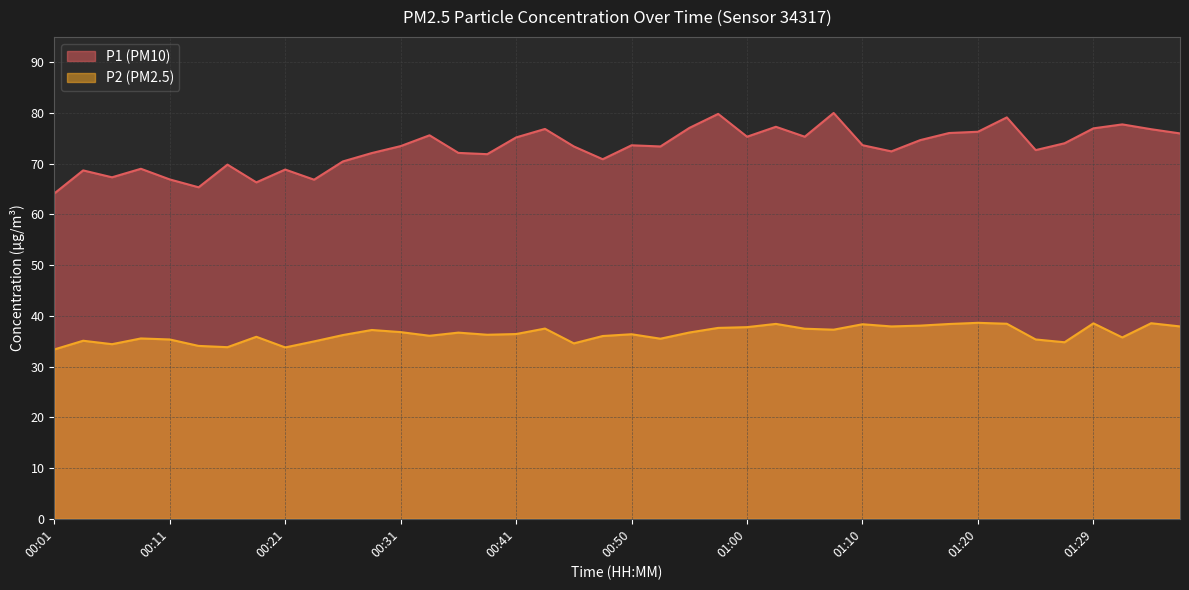

The value of P1 at 01:15 is 127.3. True or false?

False